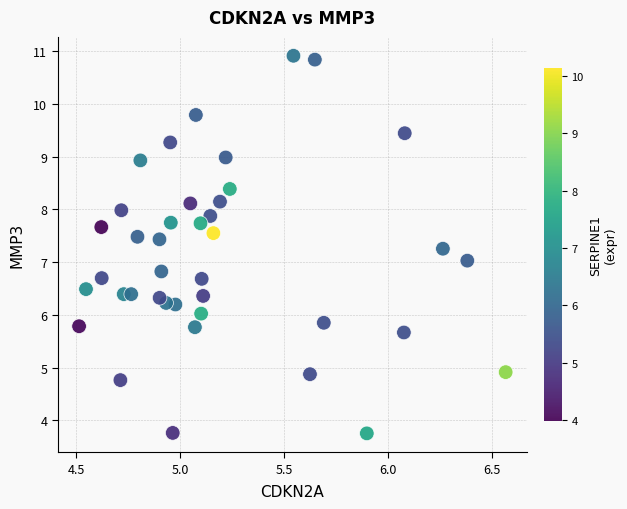

What is the range of X values (max minus min)?

2.1